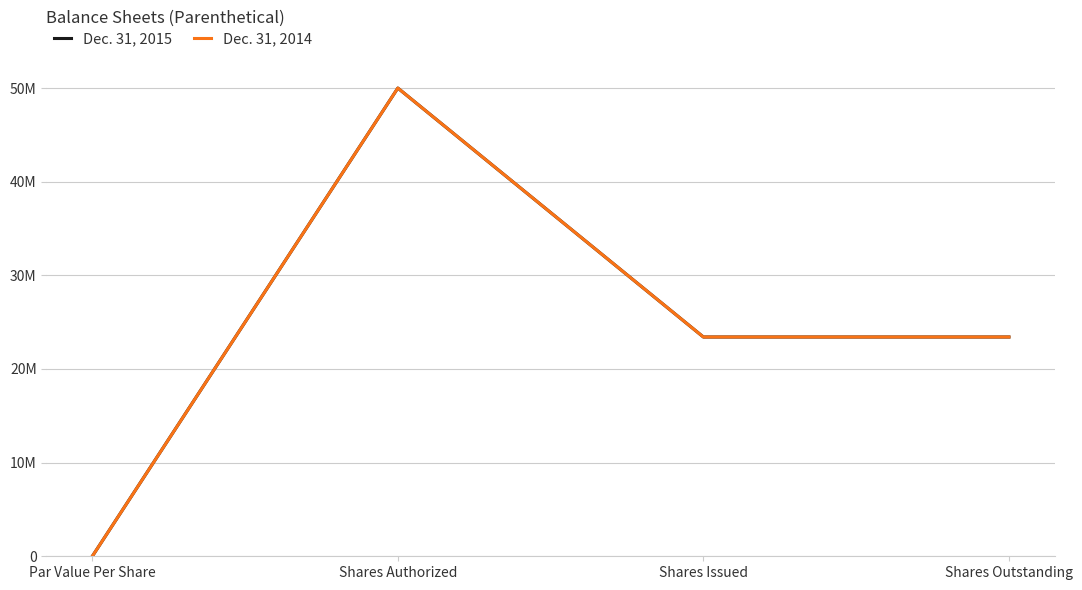

What is the difference between the Dec. 31, 2014 values at Shares Authorized and Shares Issued?

26583604